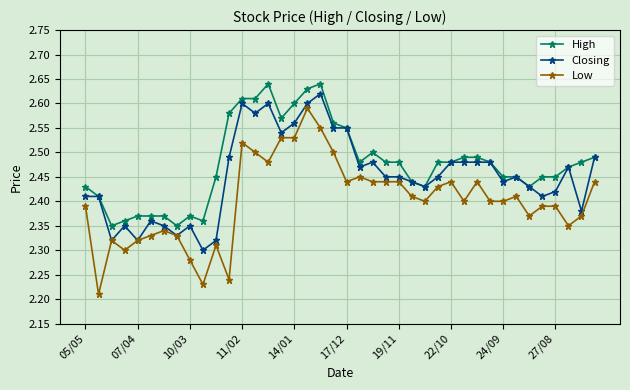

True or false: Low has more than 1 points higher than both neighbors.

True